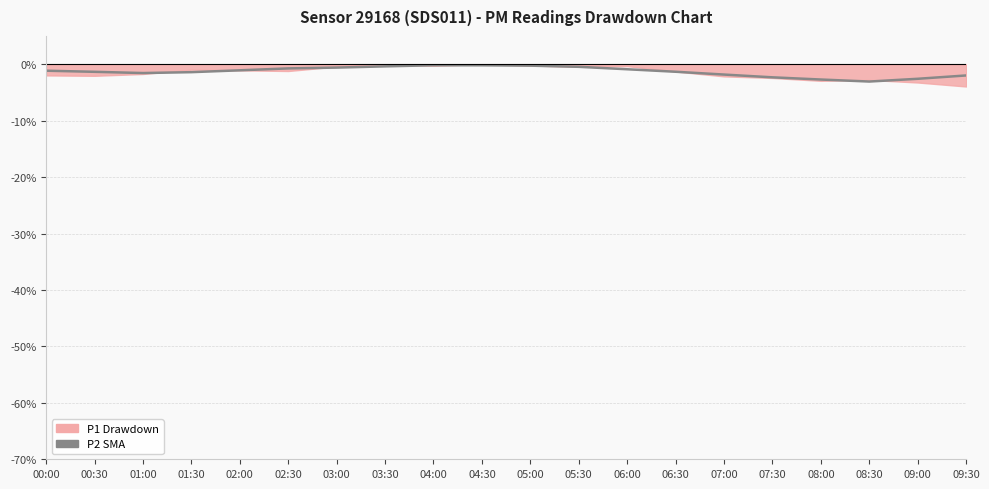

How many data points are less than -1?

12